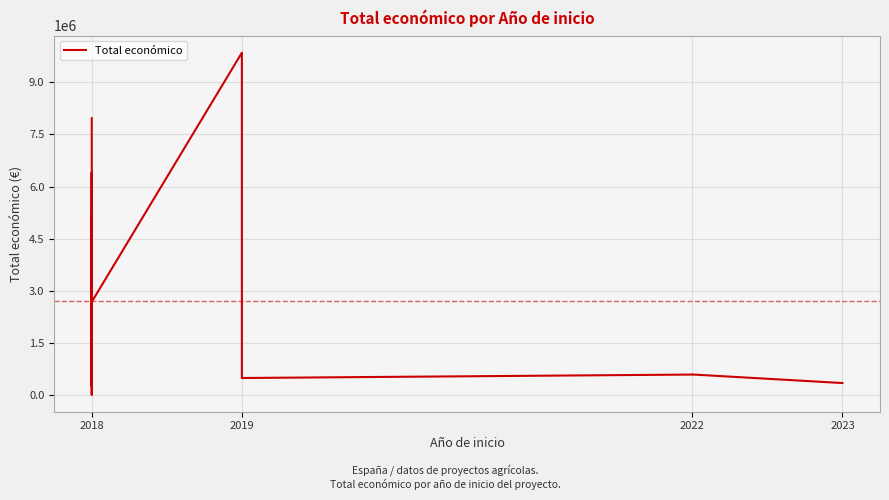

Reading left to right, transcribe all the data shown in this chart.

7967413	24017	19478	344243	414788	5187255	271552	2296067	6401275	6062169	2685474	9847932	497232	596368	598672	352139